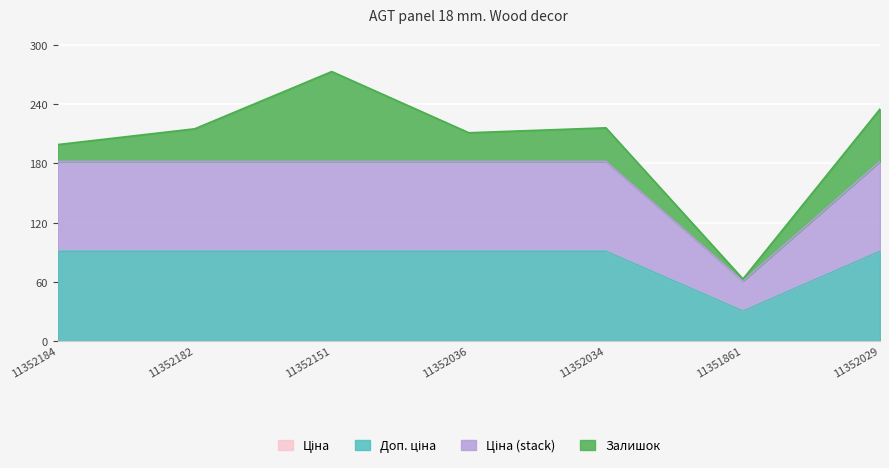

True or false: Ціна has more than 0 interior local peaks.

False